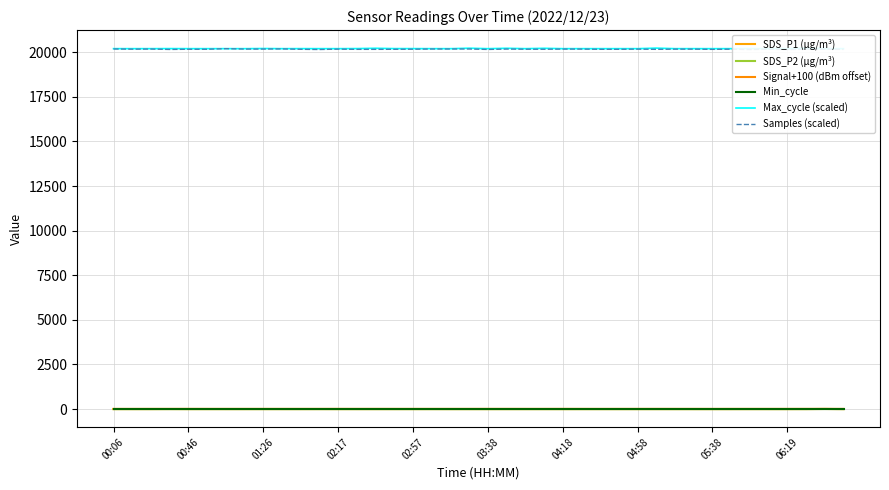

Reading right to left, transcribe all the data shown in this chart.

SDS_P1 (µg/m³): 0.5	7.3	1.2	0.2	0.3	0.6	0.1	0.1	0.1	0.2	0.2	0.2	0.2	0.2	0.6	0.1	0.2	0.2	0.2	0.2	0.1	0.2	1.3	0.8	0.2	0.4	0.5	0.6	1.3	0.4	0.8	0.9	0.4	0.4	0.7	0.4	3.4	0.3	0.5	0.7
SDS_P2 (µg/m³): 0.3	5.4	0.9	0.2	0.3	0.4	0.1	0.1	0.1	0.2	0.2	0.2	0.2	0.2	0.1	0.1	0.2	0.2	0.2	0.2	0.1	0.2	0.3	0.2	0.2	0.4	0.4	0.2	0.4	0.3	0.3	0.6	0.4	0.3	0.4	0.3	0.4	0.3	0.4	0.4
Signal+100 (dBm offset): 12.0	13.0	14.0	13.0	13.0	13.0	13.0	12.0	13.0	13.0	14.0	13.0	13.0	12.0	13.0	14.0	13.0	13.0	14.0	14.0	13.0	13.0	13.0	13.0	13.0	14.0	13.0	14.0	13.0	13.0	13.0	13.0	13.0	13.0	13.0	14.0	13.0	13.0	12.0	12.0
Min_cycle: 28.0	28.0	28.0	28.0	28.0	28.0	28.0	28.0	28.0	28.0	28.0	28.0	28.0	28.0	28.0	28.0	28.0	28.0	28.0	28.0	28.0	28.0	28.0	28.0	28.0	28.0	28.0	28.0	28.0	28.0	28.0	28.0	28.0	28.0	28.0	28.0	28.0	28.0	28.0	28.0
Max_cycle (scaled): 20201.0	20200.7	20229.8	20200.6	20201.3	20204.0	20201.3	20200.0	20201.3	20200.5	20230.0	20200.7	20201.1	20200.9	20201.2	20200.5	20219.7	20200.8	20221.8	20200.0	20225.8	20200.3	20201.3	20203.4	20203.9	20221.9	20205.1	20201.1	20200.9	20202.7	20200.8	20208.6	20200.1	20201.5	20200.6	20201.1	20203.9	20201.3	20200.6	20201.5
Samples (scaled): 20159.3	20170.4	20171.9	20150.0	20171.3	20151.1	20171.9	20161.3	20173.6	20173.3	20162.3	20174.8	20164.3	20164.3	20176.1	20176.5	20167.2	20169.7	20178.2	20156.6	20181.8	20181.0	20180.3	20169.9	20165.0	20162.3	20162.4	20174.1	20153.3	20165.2	20186.0	20177.5	20177.0	20200.0	20166.6	20166.9	20156.8	20178.3	20172.1	20182.6